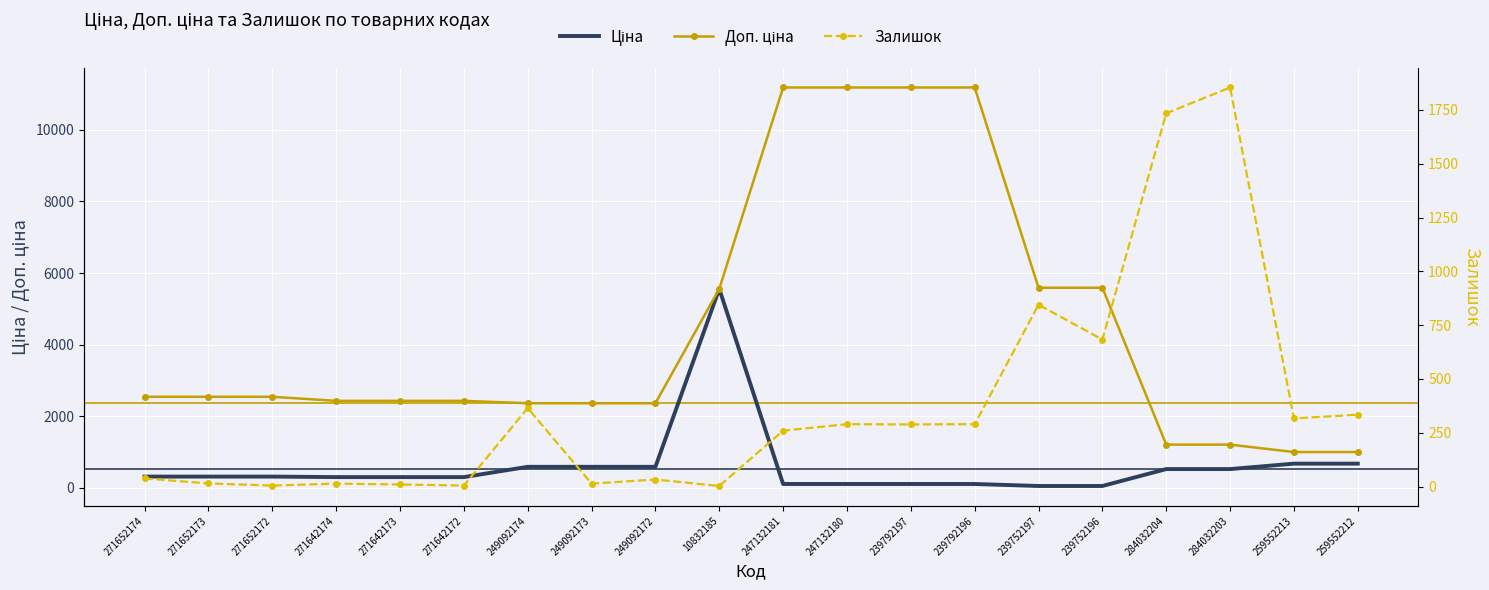

Which series has the largest range (max minus min)?

Доп. ціна